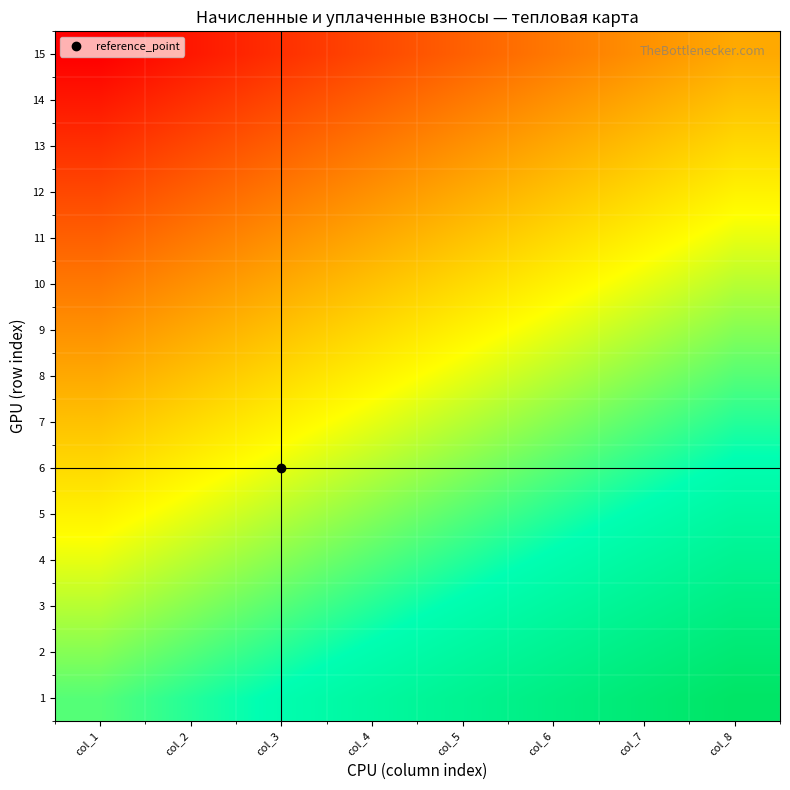

Reading left to right, list all the values displayed in this chart.

1: col_1=0.0	col_2=0.1	col_3=0.1	col_4=0.2	col_5=0.3	col_6=0.3	col_7=0.4	col_8=0.5
2: col_1=-0.1	col_2=0.0	col_3=0.1	col_4=0.1	col_5=0.2	col_6=0.3	col_7=0.3	col_8=0.4
3: col_1=-0.1	col_2=-0.1	col_3=0.0	col_4=0.1	col_5=0.1	col_6=0.2	col_7=0.3	col_8=0.3
4: col_1=-0.2	col_2=-0.1	col_3=-0.1	col_4=0.0	col_5=0.1	col_6=0.1	col_7=0.2	col_8=0.3
5: col_1=-0.3	col_2=-0.2	col_3=-0.1	col_4=-0.1	col_5=0.0	col_6=0.1	col_7=0.1	col_8=0.2
6: col_1=-0.3	col_2=-0.3	col_3=-0.2	col_4=-0.1	col_5=-0.1	col_6=0.0	col_7=0.1	col_8=0.1
7: col_1=-0.4	col_2=-0.3	col_3=-0.3	col_4=-0.2	col_5=-0.1	col_6=-0.1	col_7=0.0	col_8=0.1
8: col_1=-0.5	col_2=-0.4	col_3=-0.3	col_4=-0.3	col_5=-0.2	col_6=-0.1	col_7=-0.1	col_8=0.0
9: col_1=-0.5	col_2=-0.5	col_3=-0.4	col_4=-0.3	col_5=-0.3	col_6=-0.2	col_7=-0.1	col_8=-0.1
10: col_1=-0.6	col_2=-0.5	col_3=-0.5	col_4=-0.4	col_5=-0.3	col_6=-0.3	col_7=-0.2	col_8=-0.1
11: col_1=-0.7	col_2=-0.6	col_3=-0.5	col_4=-0.5	col_5=-0.4	col_6=-0.3	col_7=-0.3	col_8=-0.2
12: col_1=-0.7	col_2=-0.7	col_3=-0.6	col_4=-0.5	col_5=-0.5	col_6=-0.4	col_7=-0.3	col_8=-0.3
13: col_1=-0.8	col_2=-0.7	col_3=-0.7	col_4=-0.6	col_5=-0.5	col_6=-0.5	col_7=-0.4	col_8=-0.3
14: col_1=-0.9	col_2=-0.8	col_3=-0.7	col_4=-0.7	col_5=-0.6	col_6=-0.5	col_7=-0.5	col_8=-0.4
15: col_1=-0.9	col_2=-0.9	col_3=-0.8	col_4=-0.7	col_5=-0.7	col_6=-0.6	col_7=-0.5	col_8=-0.5